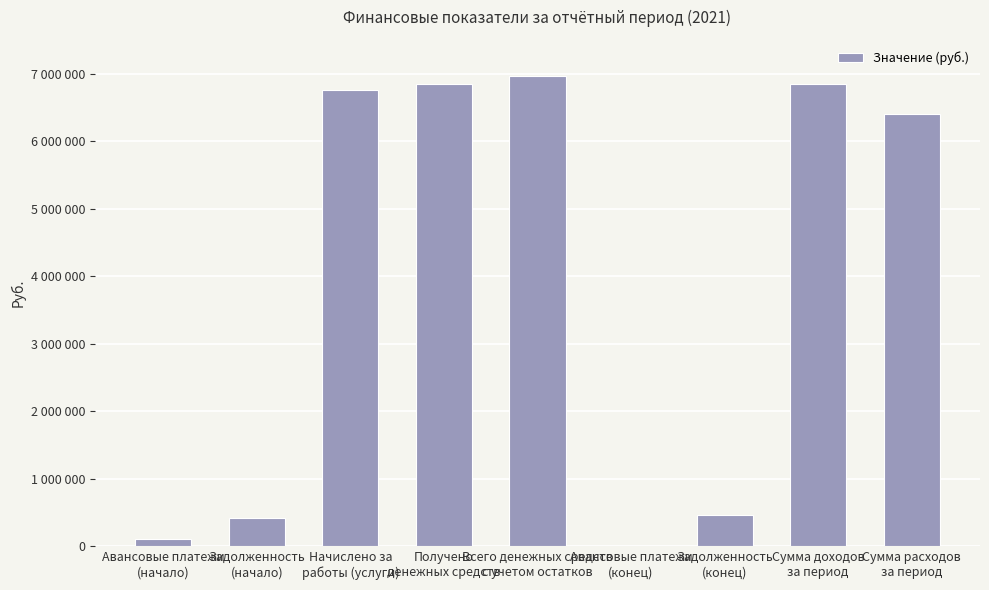

How many bars are there in total?

9